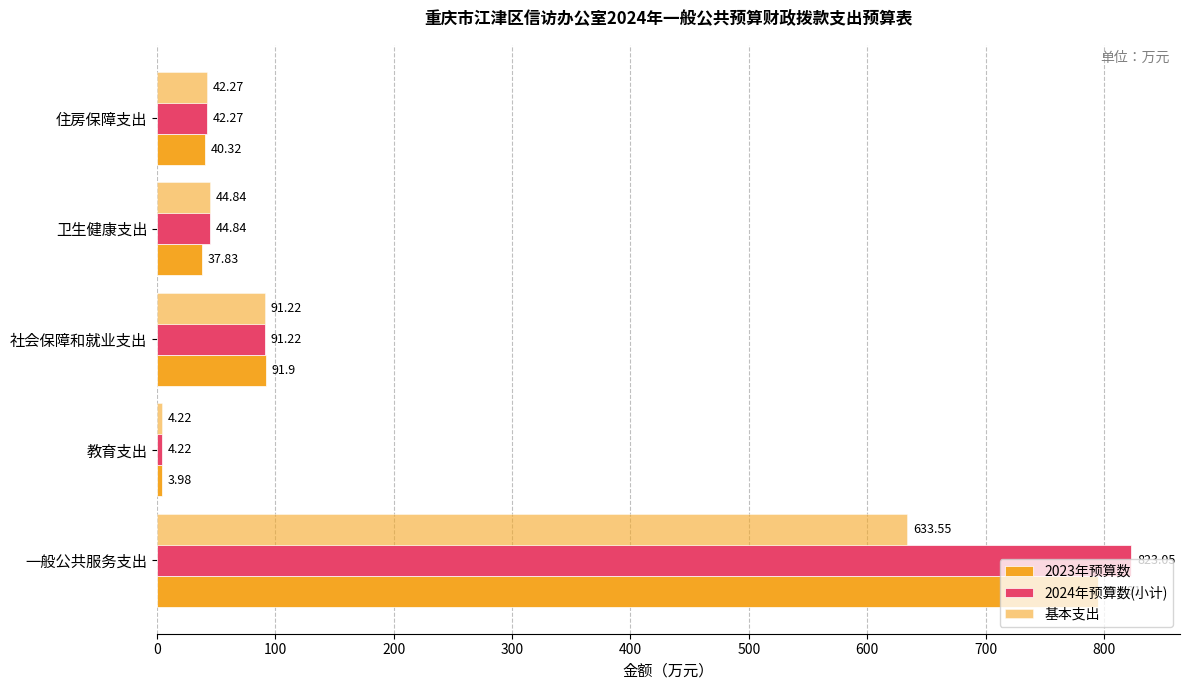

Which series has the largest range (max minus min)?

2024年预算数(小计)